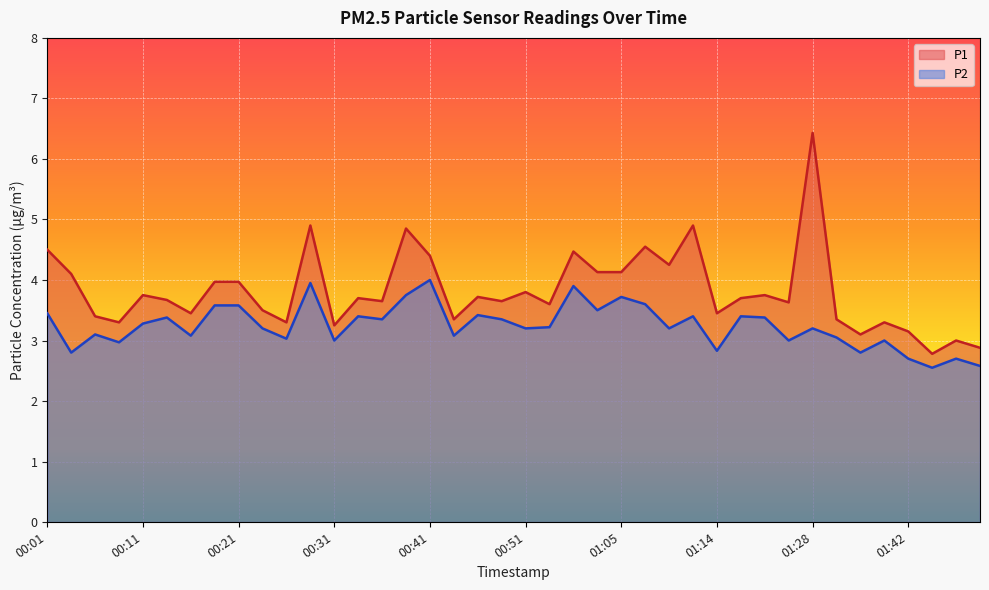

What position from the right is 00:43?

23